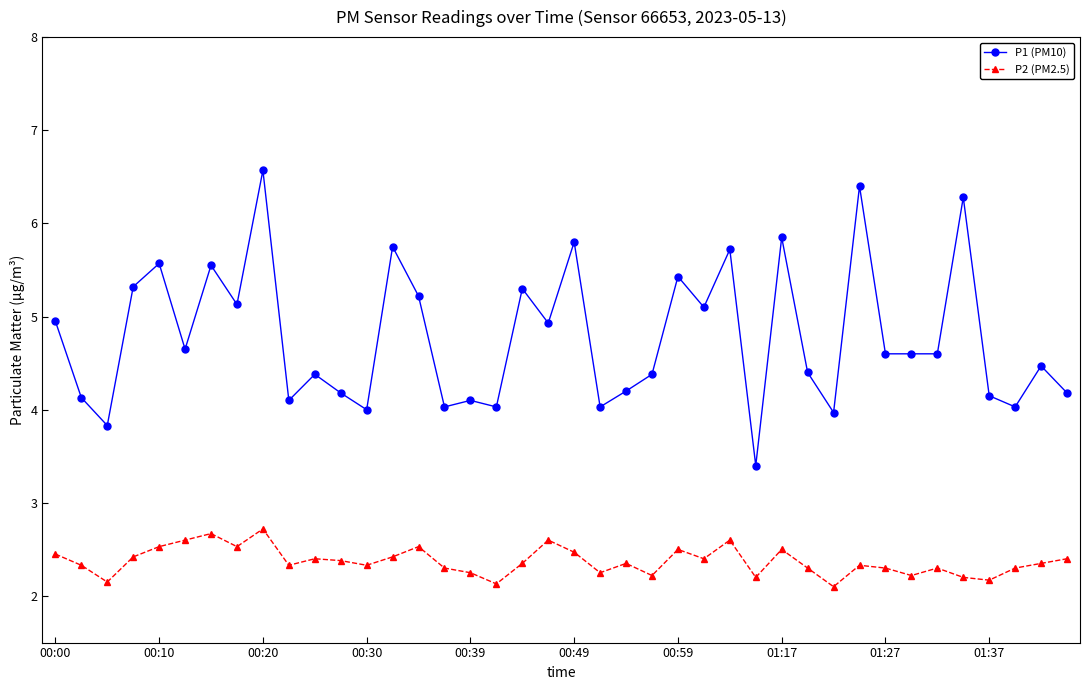

What is the value of the P2 (PM2.5) point at the 37th from the left?

2.2